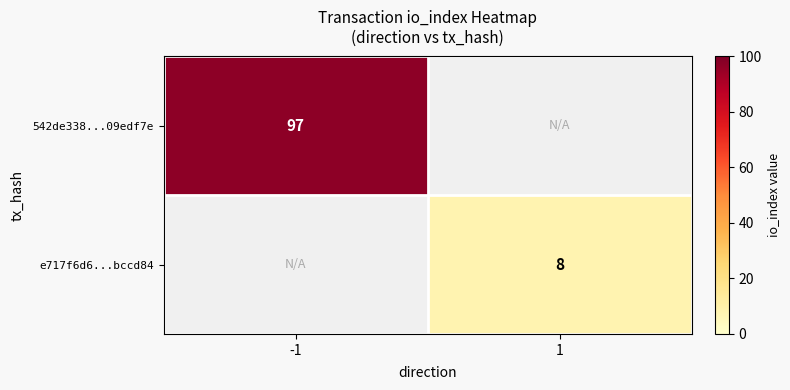

The value of 542de338...09edf7e at -1 is 157. True or false?

False